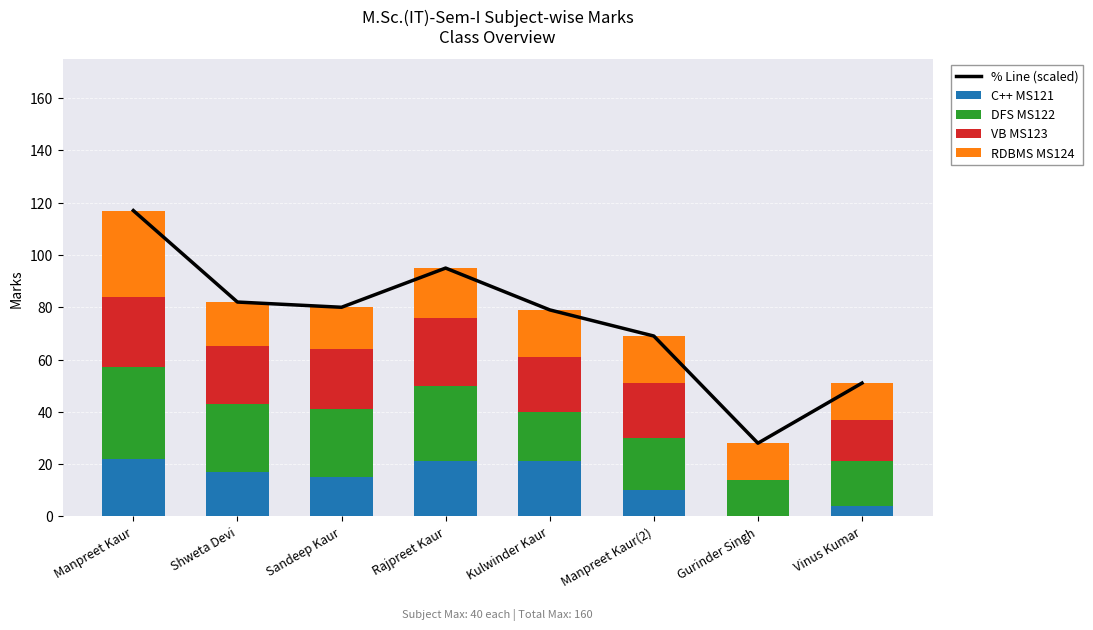

What is the maximum value for DFS MS122?

35